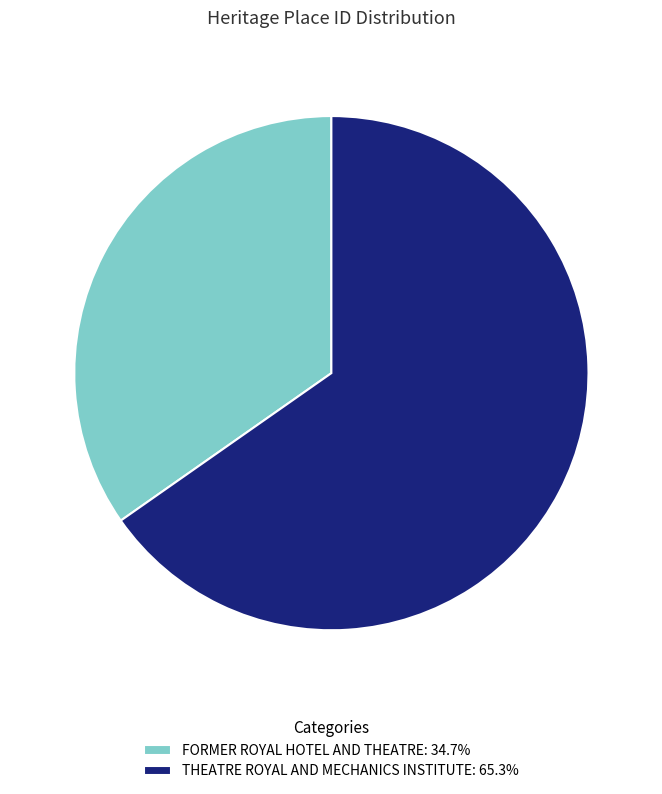

Does THEATRE ROYAL AND MECHANICS INSTITUTE: 65.3% account for over 50% of the chart?

Yes